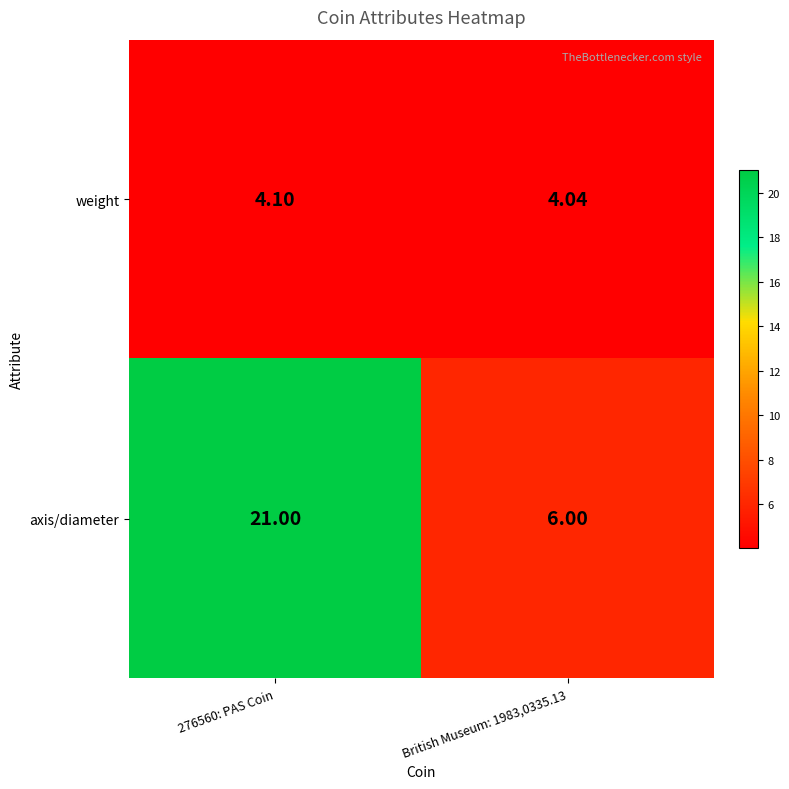

Rank the series by their maximum value, from lowest to highest.

weight, axis/diameter